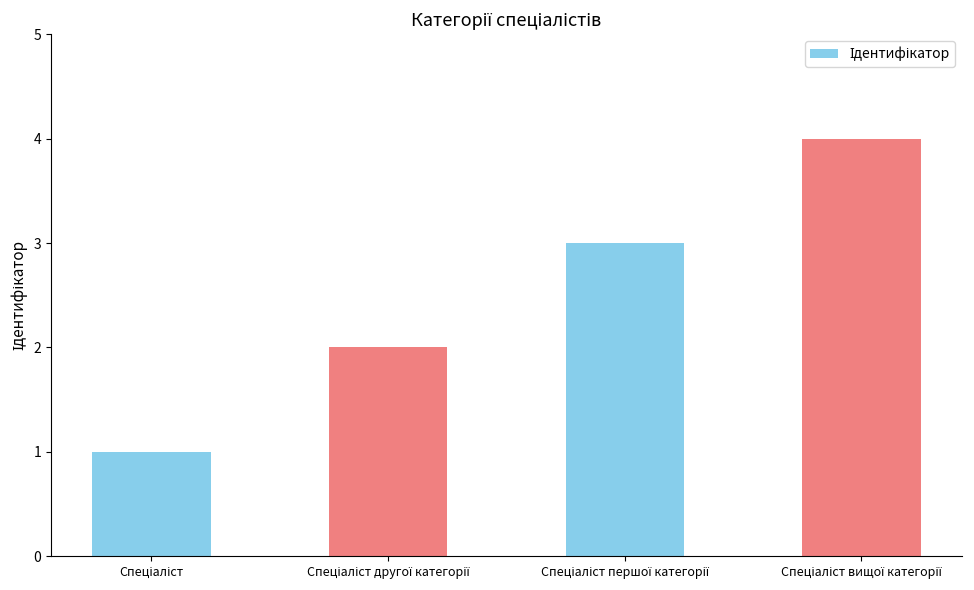

What is the greatest value displayed?

4